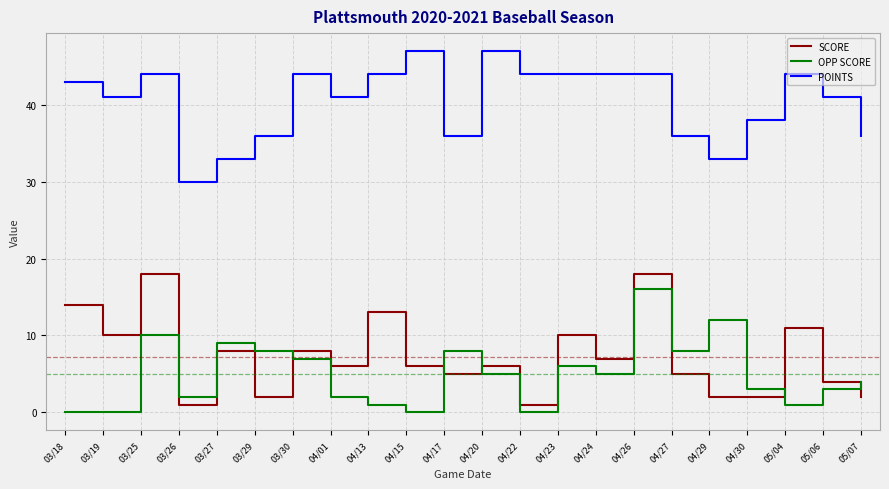

The SCORE series shows 1 at 04/22. True or false?

True